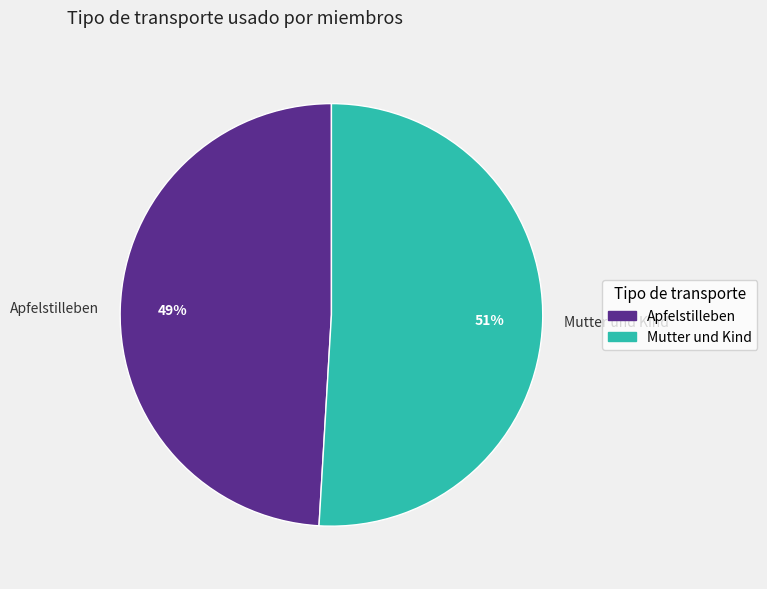

What is the ratio of the value at Apfelstilleben to the value at Mutter und Kind?

1.0